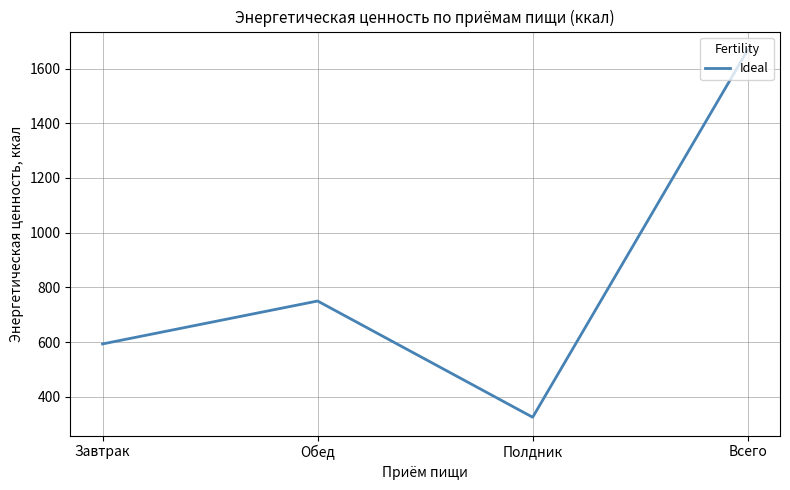

What is the approximate value at Завтрак, to the nearest 10?

590